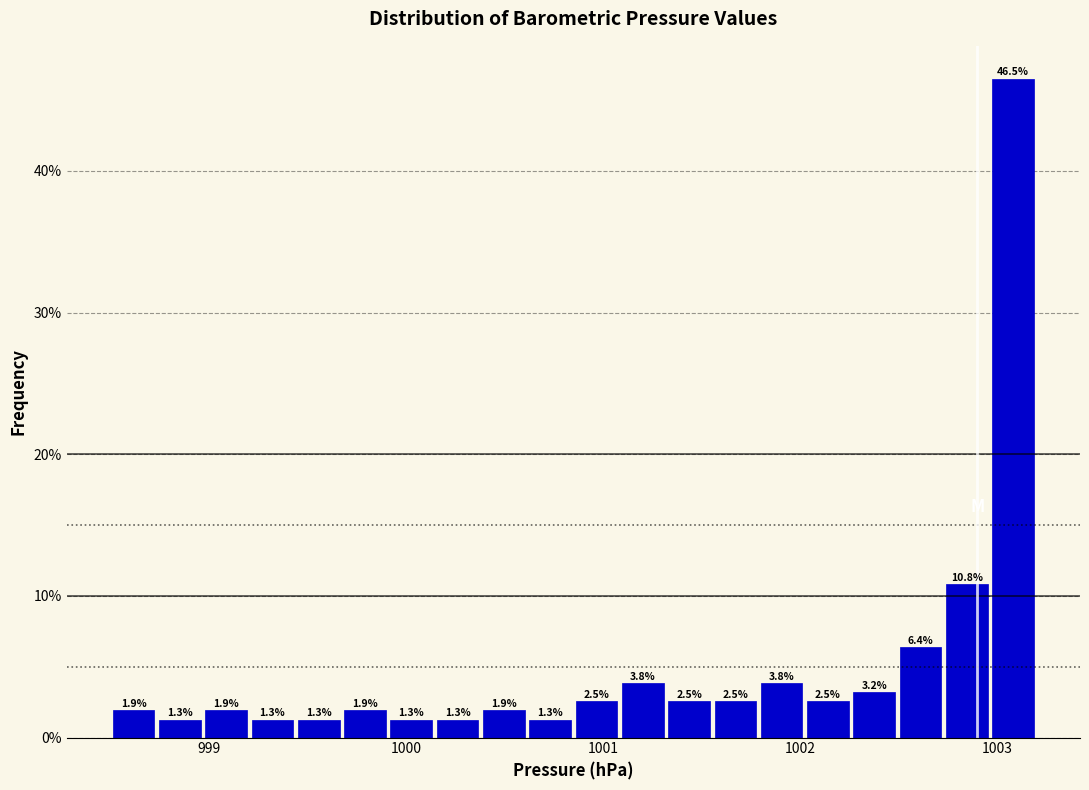

Read against the x-axis, roughly where is the centre of the tallest bar?

1003.1